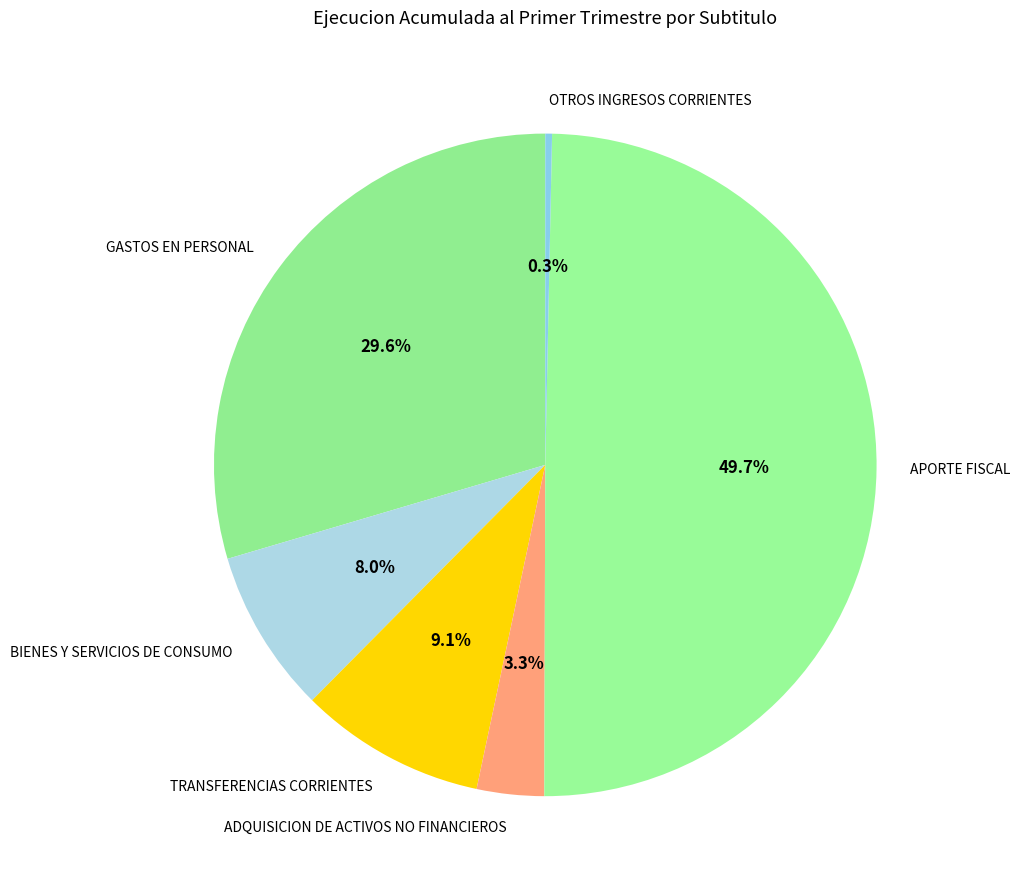

Rank the categories by value from highest to lowest.

APORTE FISCAL, GASTOS EN PERSONAL, TRANSFERENCIAS CORRIENTES, BIENES Y SERVICIOS DE CONSUMO, ADQUISICION DE ACTIVOS NO FINANCIEROS, OTROS INGRESOS CORRIENTES